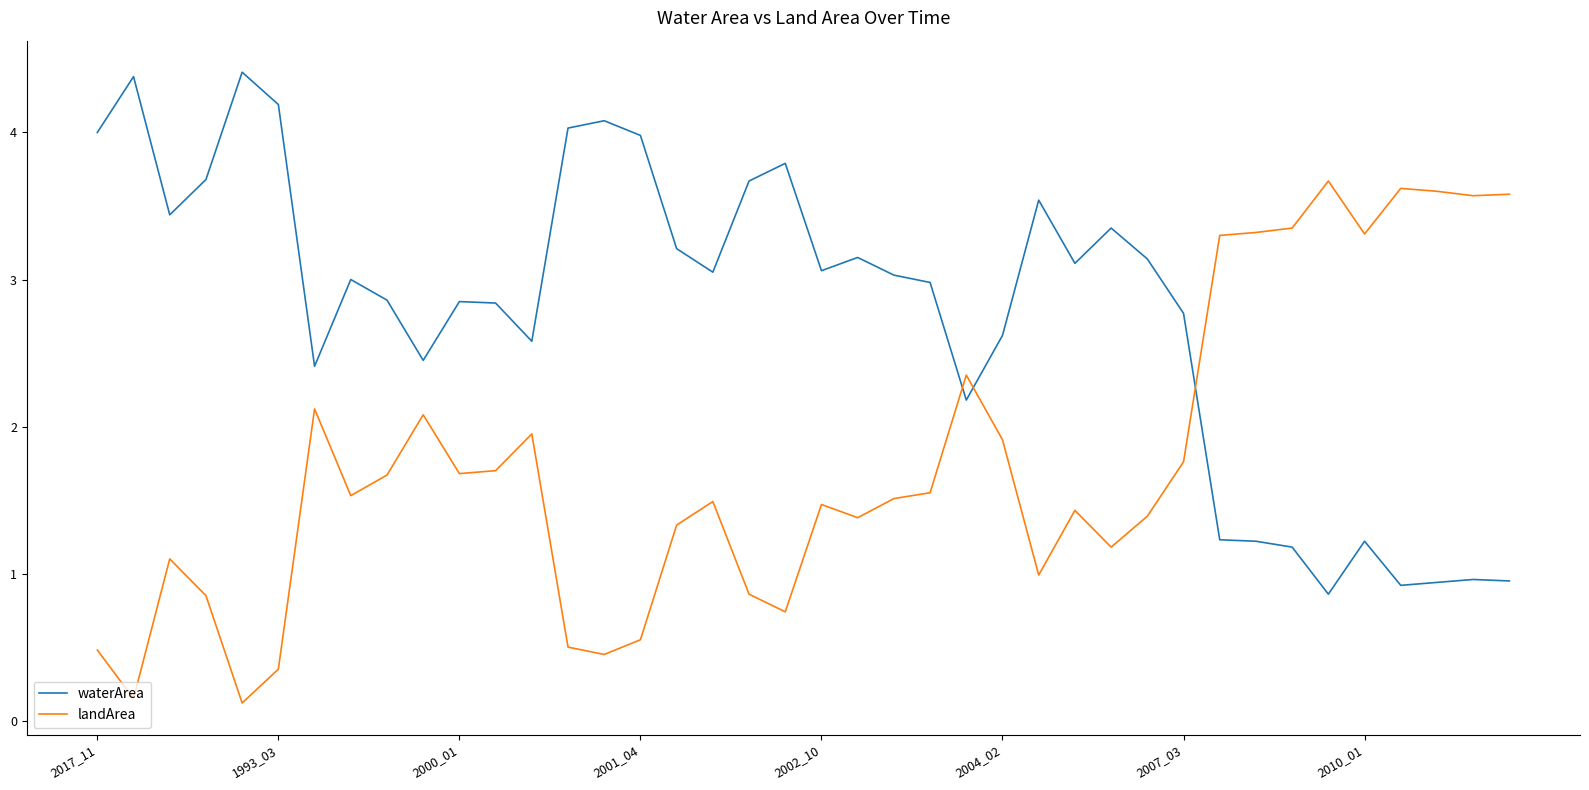

List the series in order of their overall mean, lowest first.

landArea, waterArea